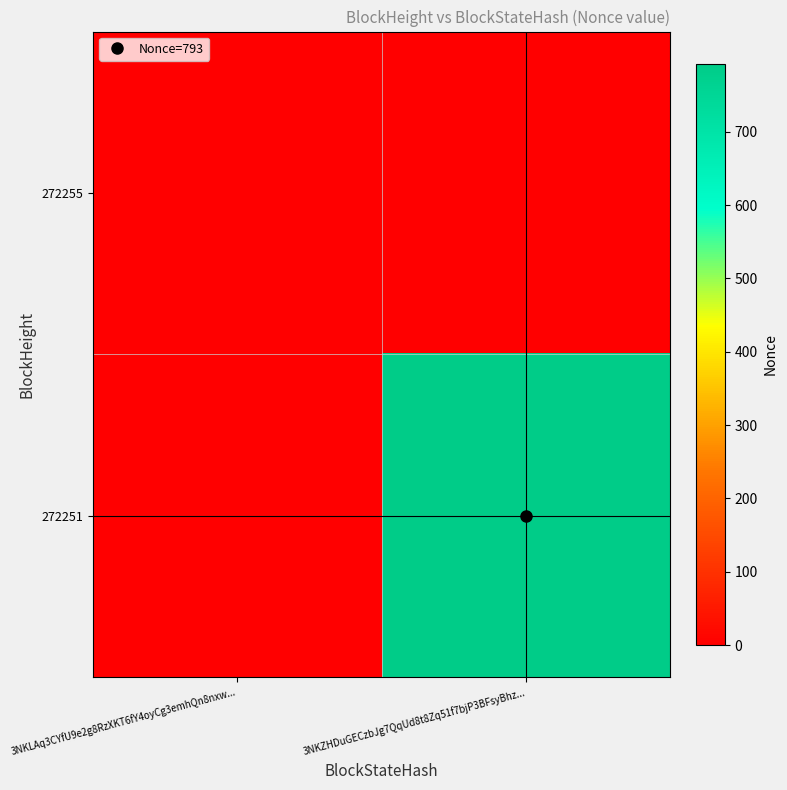

Which series has the largest range (max minus min)?

272251